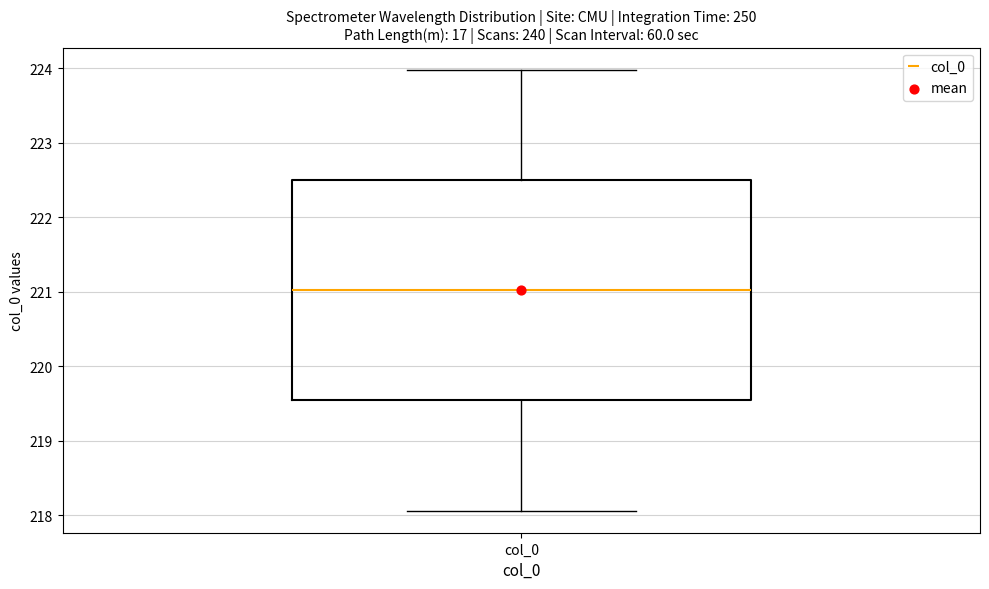

Where does the median line of the box for col_0 sit on the y-axis? The values are not printed on the chart, so give them approximately, as read against the axis.

221.0